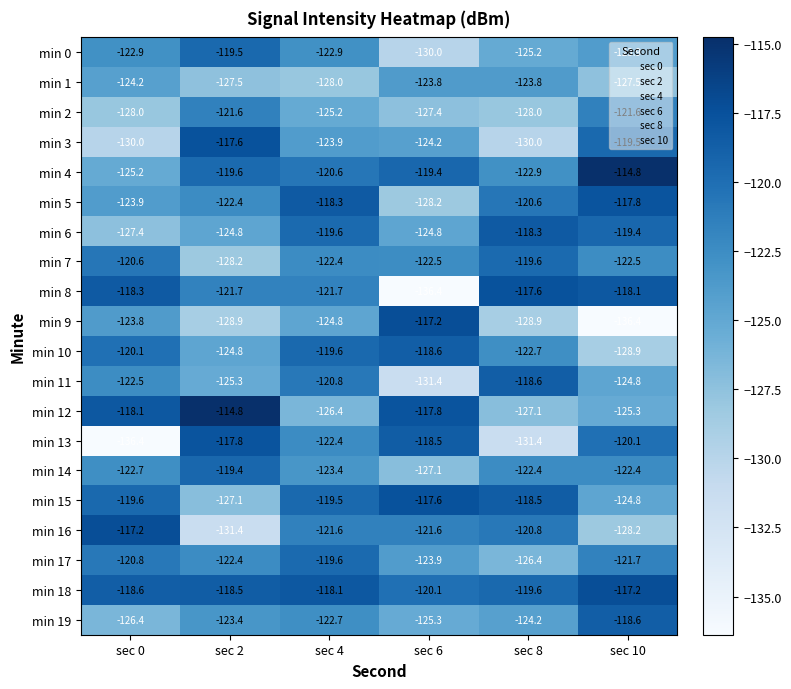

Rank the categories by min 12 value from lowest to highest.

sec 8, sec 4, sec 10, sec 0, sec 6, sec 2